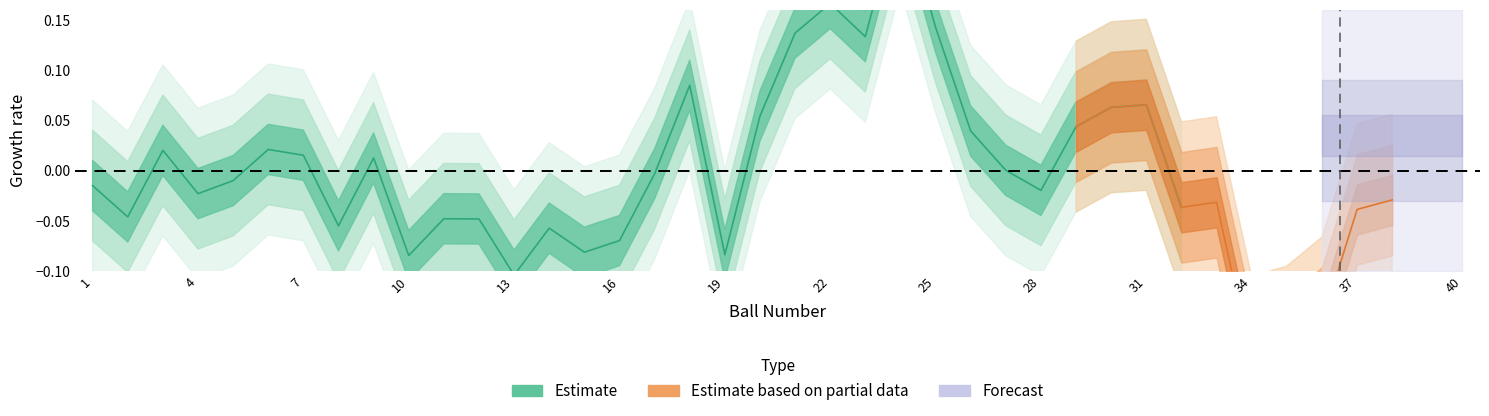

What is the difference between the second highest and second lowest values?

0.9